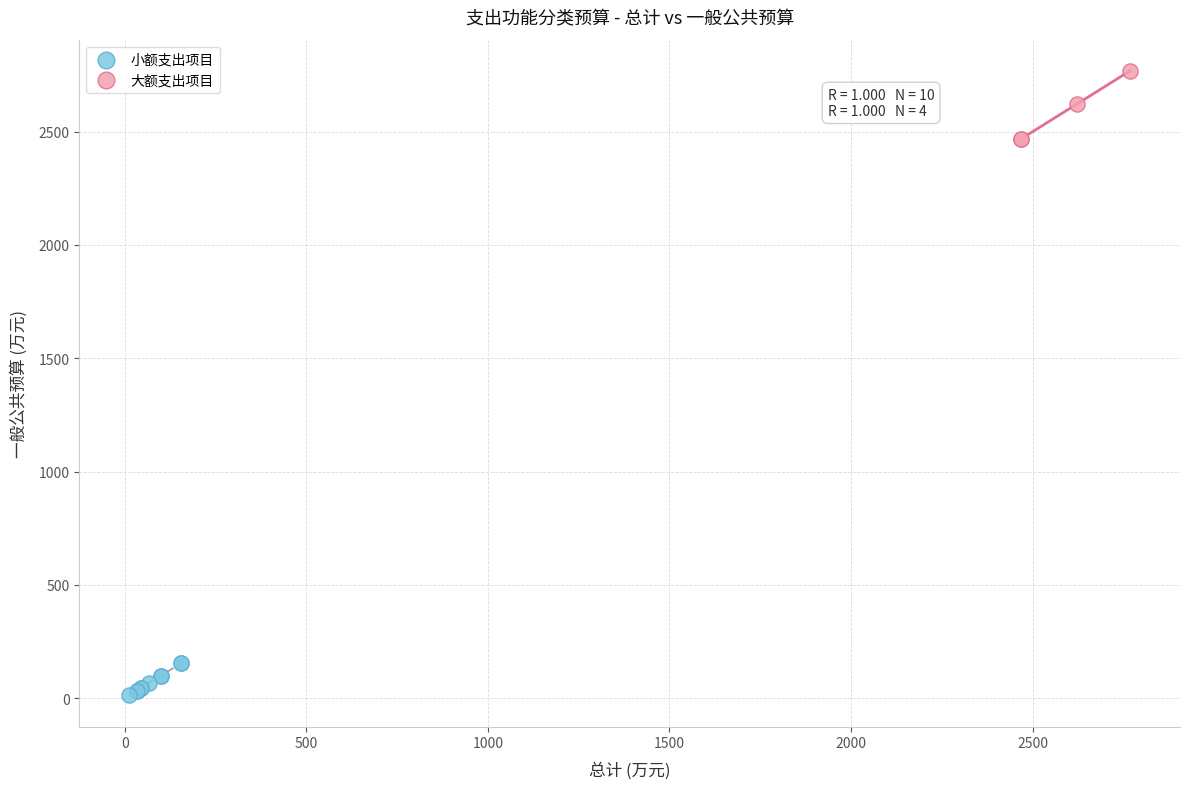

Which series reaches the minimum Y coordinate?

小额支出项目